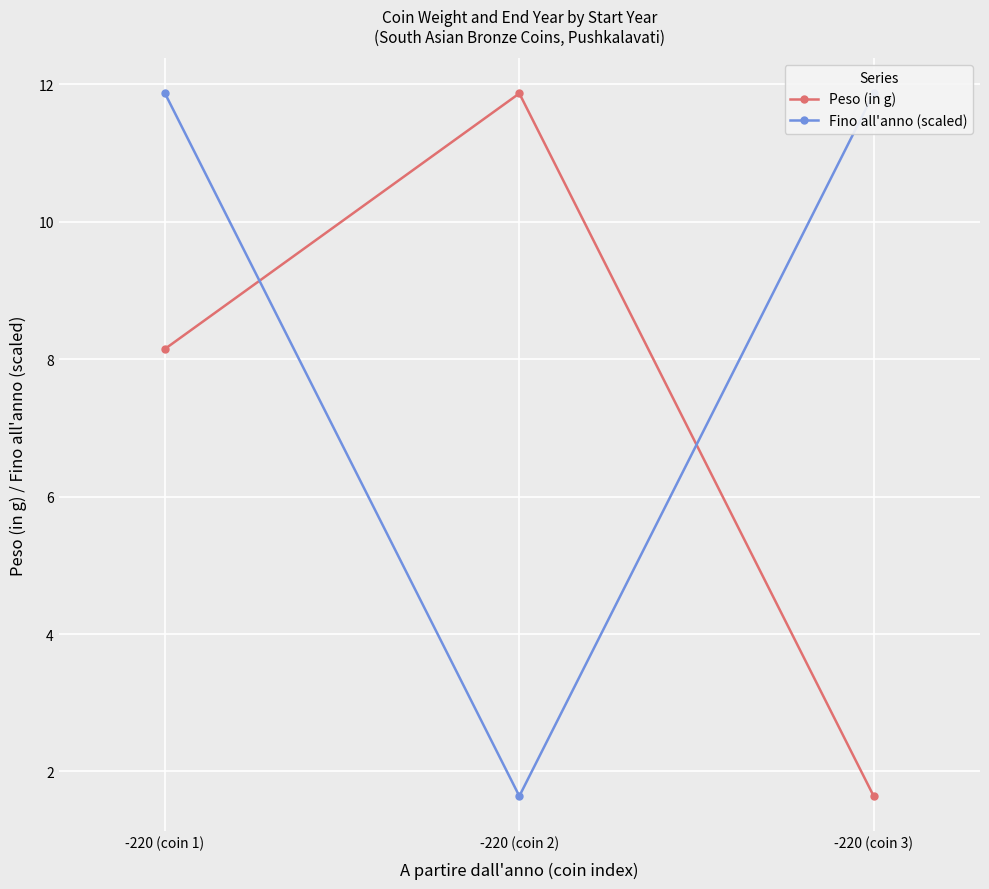

What are all the series names shown in the legend?

Peso (in g), Fino all'anno (scaled)